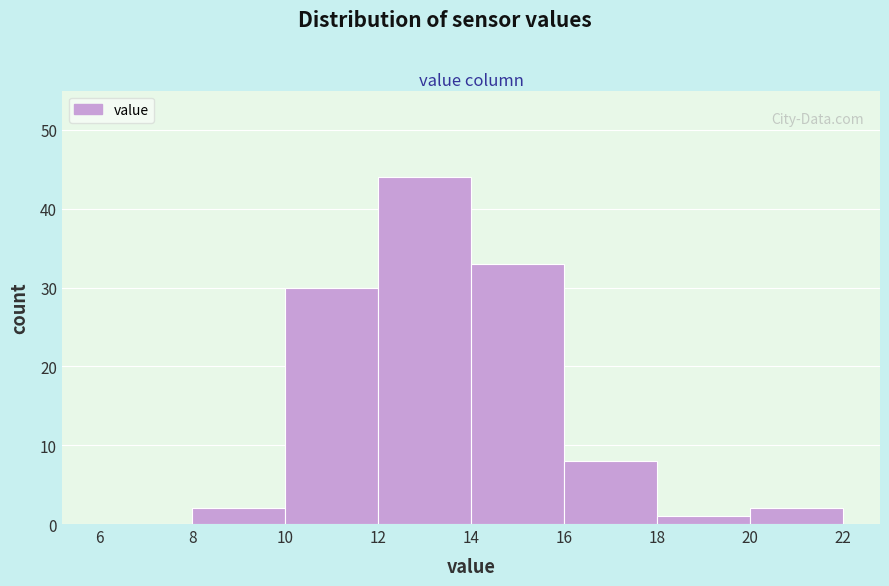

Reading left to right, list every bar in this chart as the range it spans on the x-axis followed by its height. The values are not printed on the chart, so give them approximately, as read against the axis.

6 to 8: 0
8 to 10: 2
10 to 12: 30
12 to 14: 44
14 to 16: 33
16 to 18: 8
18 to 20: 1
20 to 22: 2